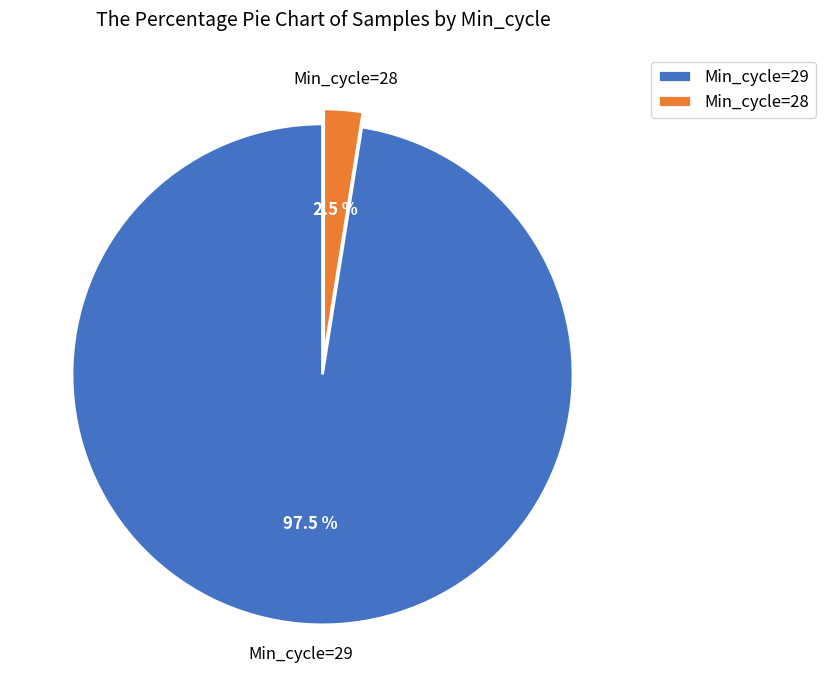

Rank the categories by value from lowest to highest.

Min_cycle=28, Min_cycle=29